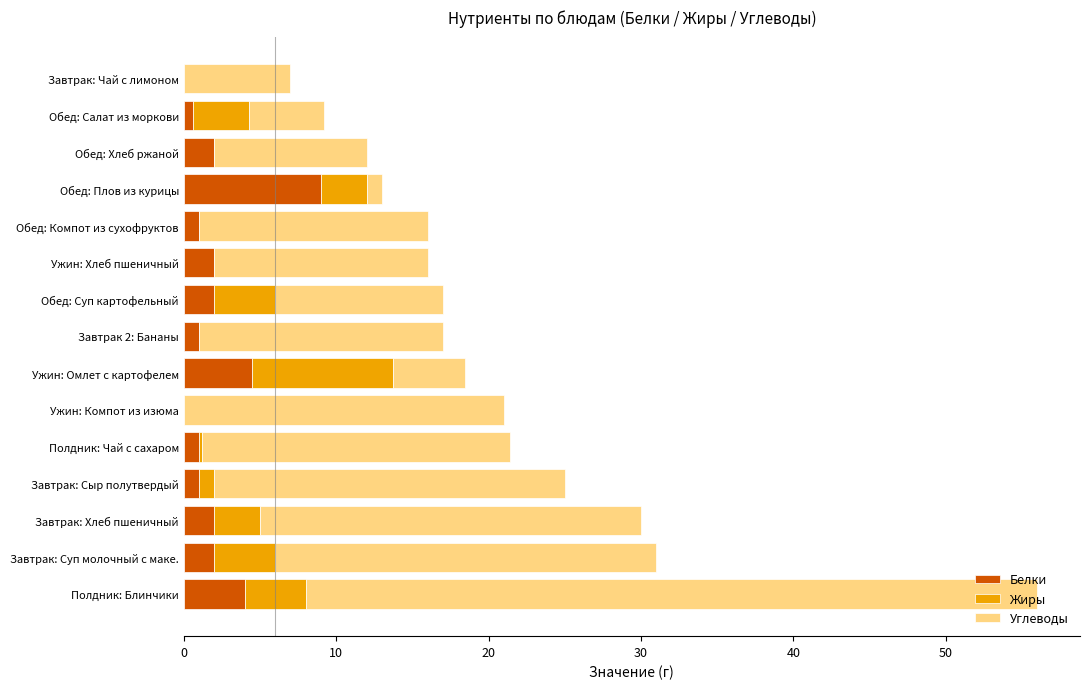

At which category is the sum across all series the highest?

Полдник: Блинчики